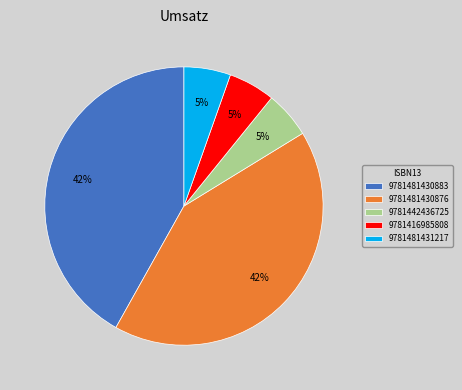

To the nearest percent, what portion does 9781481430883 represent?

42%